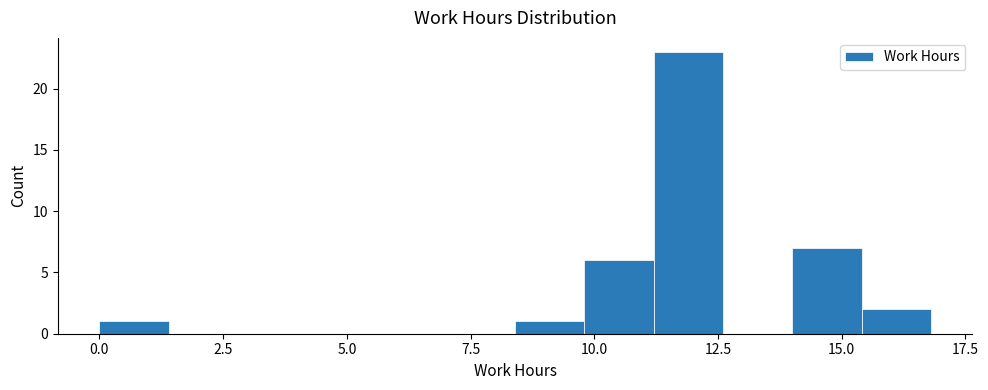

Around what value on the x-axis is the tallest bar? Give the approximate position of its centre, as read against the axis.

12.0